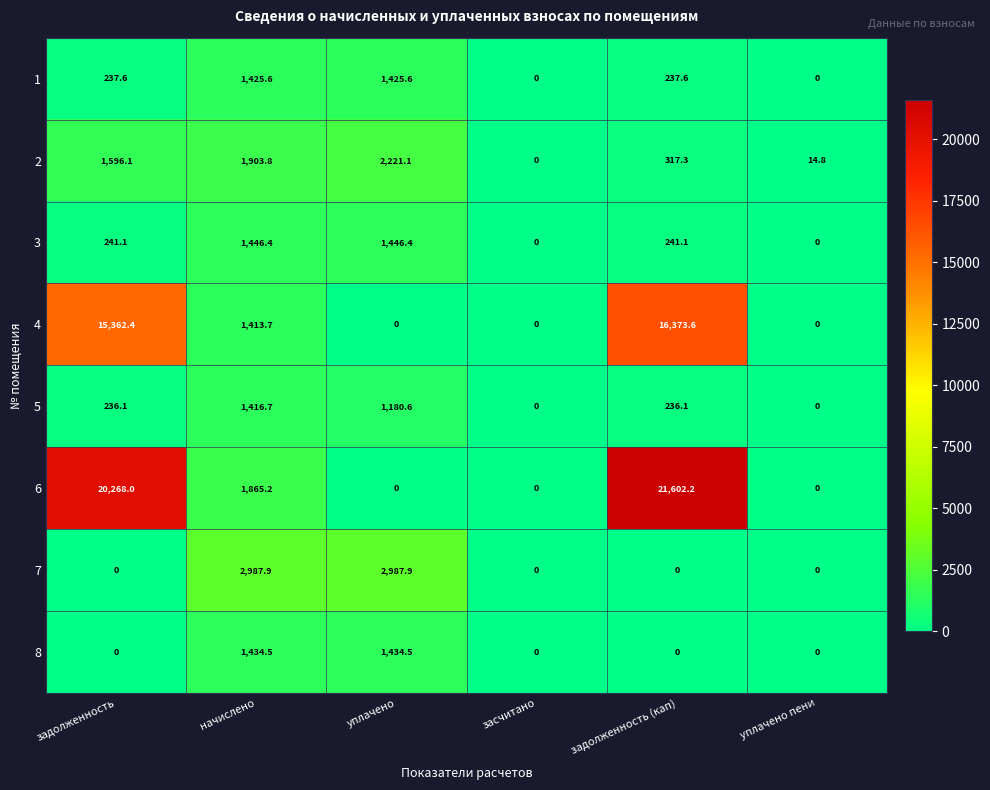

How many distinct data groups are displayed?

8